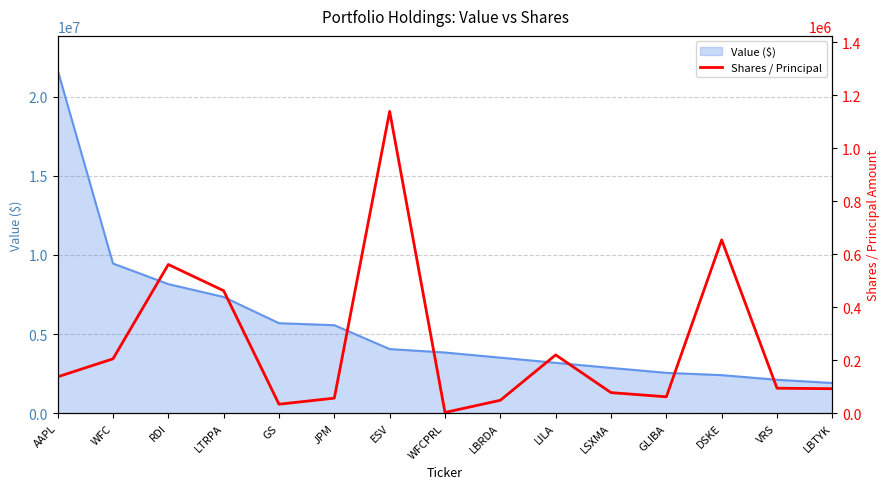

True or false: the data shows 2040 at WFCPRL.

False